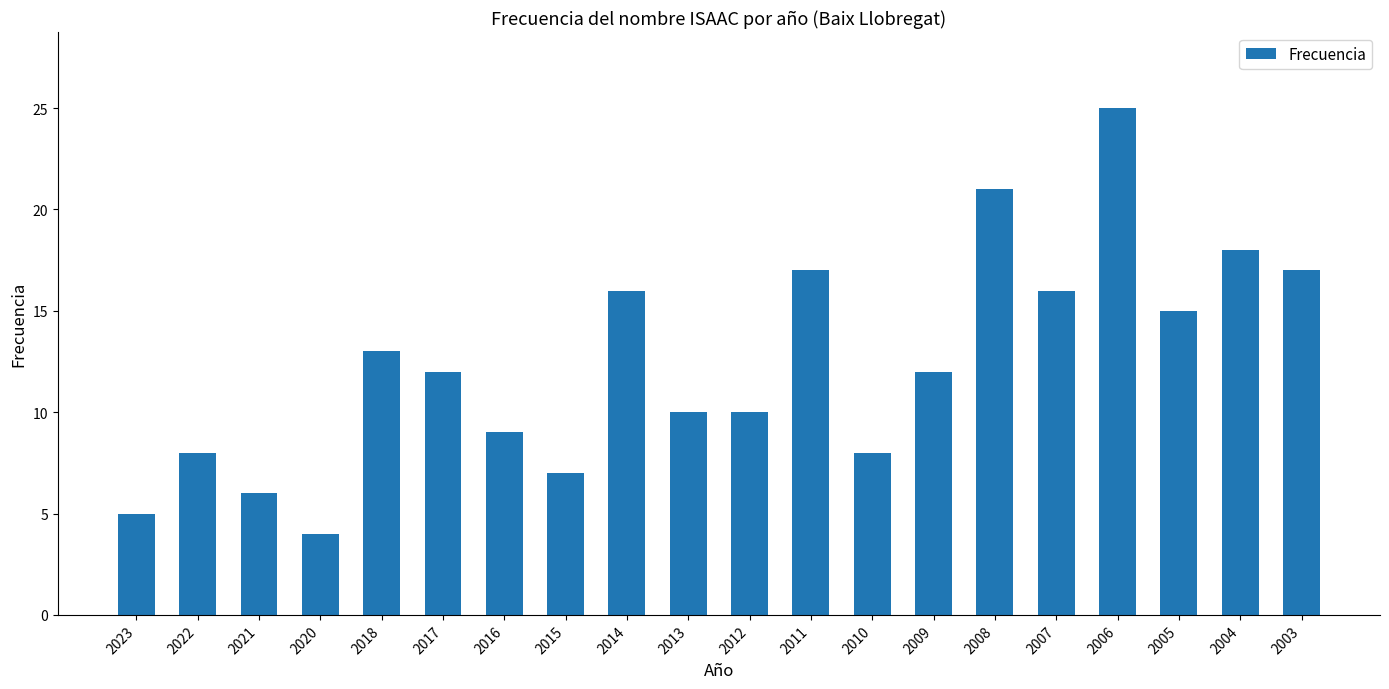

Reading left to right, transcribe all the data shown in this chart.

2023=5	2022=8	2021=6	2020=4	2018=13	2017=12	2016=9	2015=7	2014=16	2013=10	2012=10	2011=17	2010=8	2009=12	2008=21	2007=16	2006=25	2005=15	2004=18	2003=17